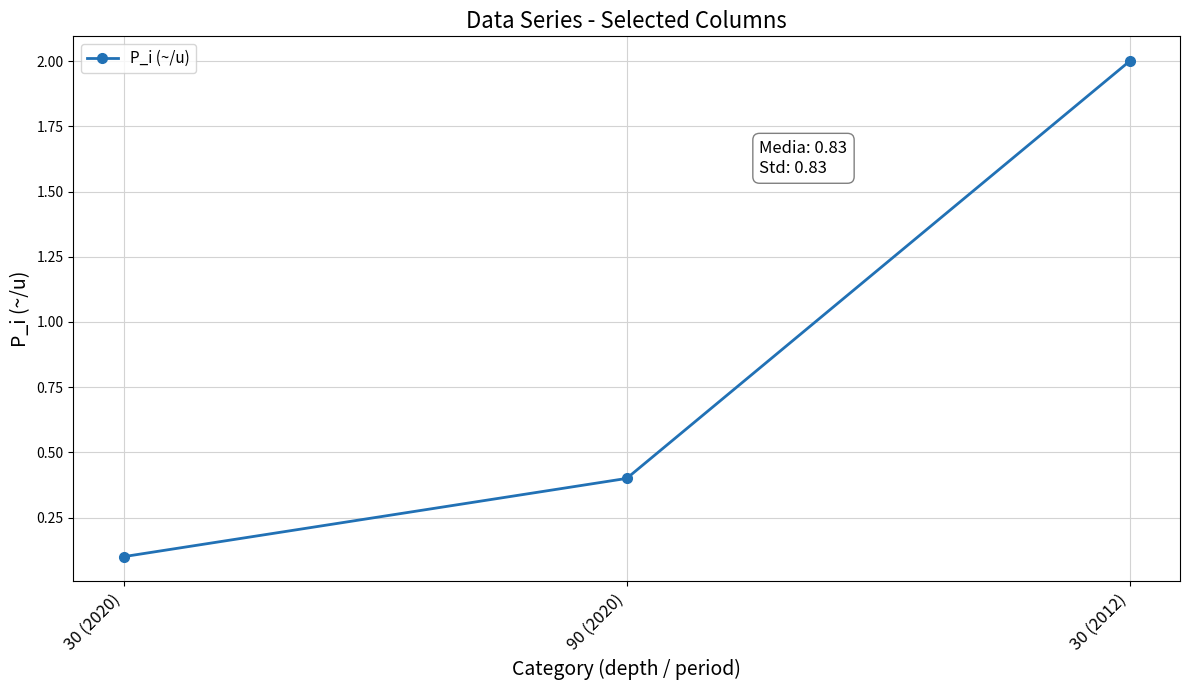

What is the maximum value shown in the chart?

2.0